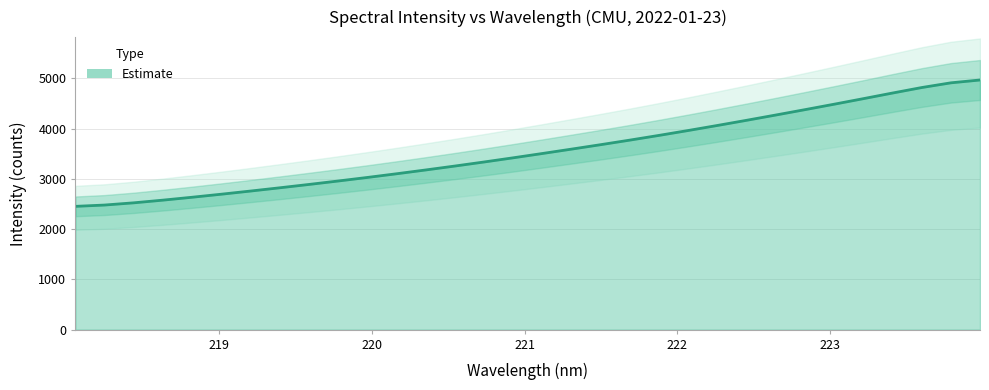

How many lines are shown in the chart?

1